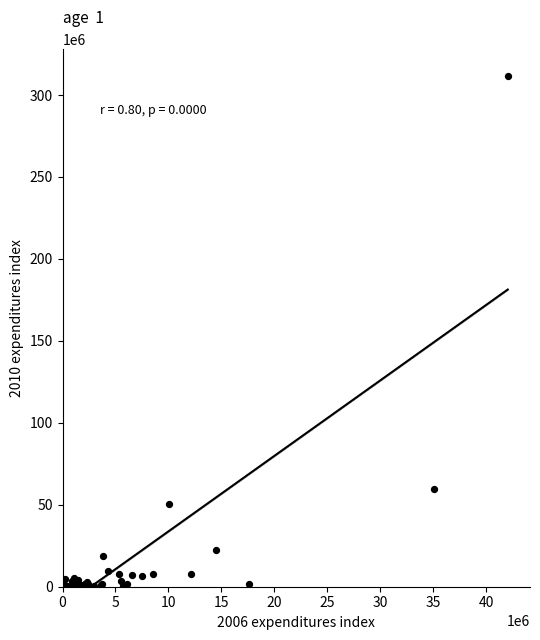

What Y value in the scatter plot is closest to 155946133?

59744655